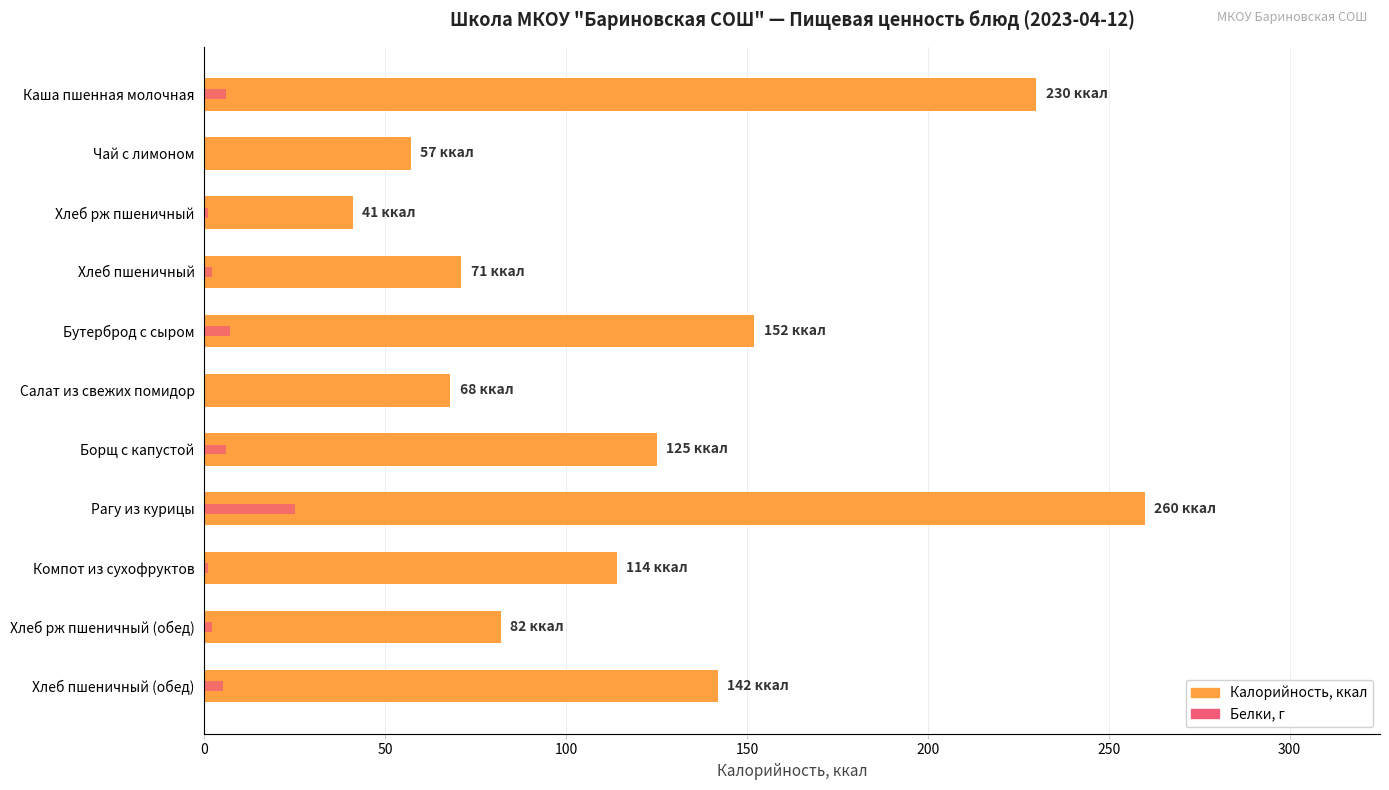

True or false: Белки has a value of 4 at Бутерброд с сыром.

False